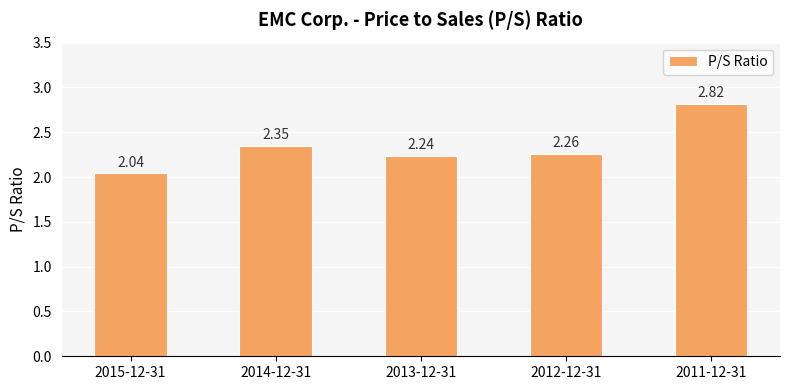

What is the ratio of the value at 2015-12-31 to the value at 2014-12-31?

0.9